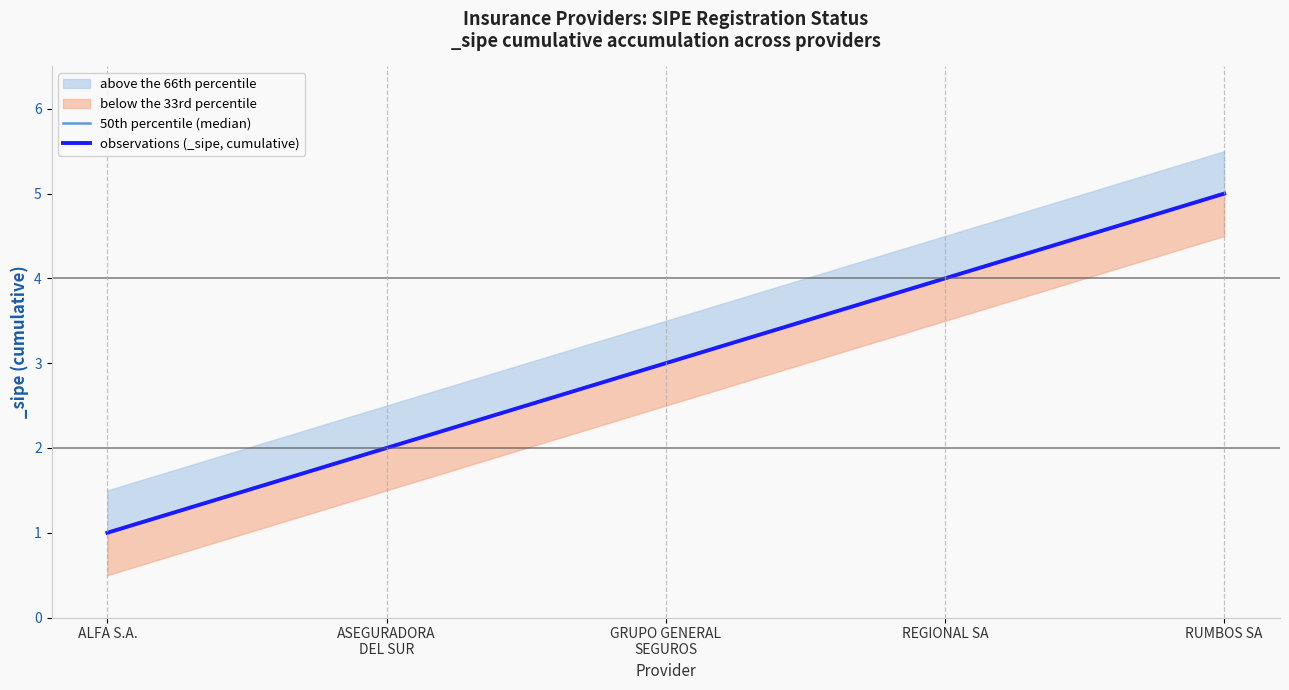

At ALFA S.A., list the series in order from largest to smallest.

50th percentile (median), observations (_sipe, cumulative)